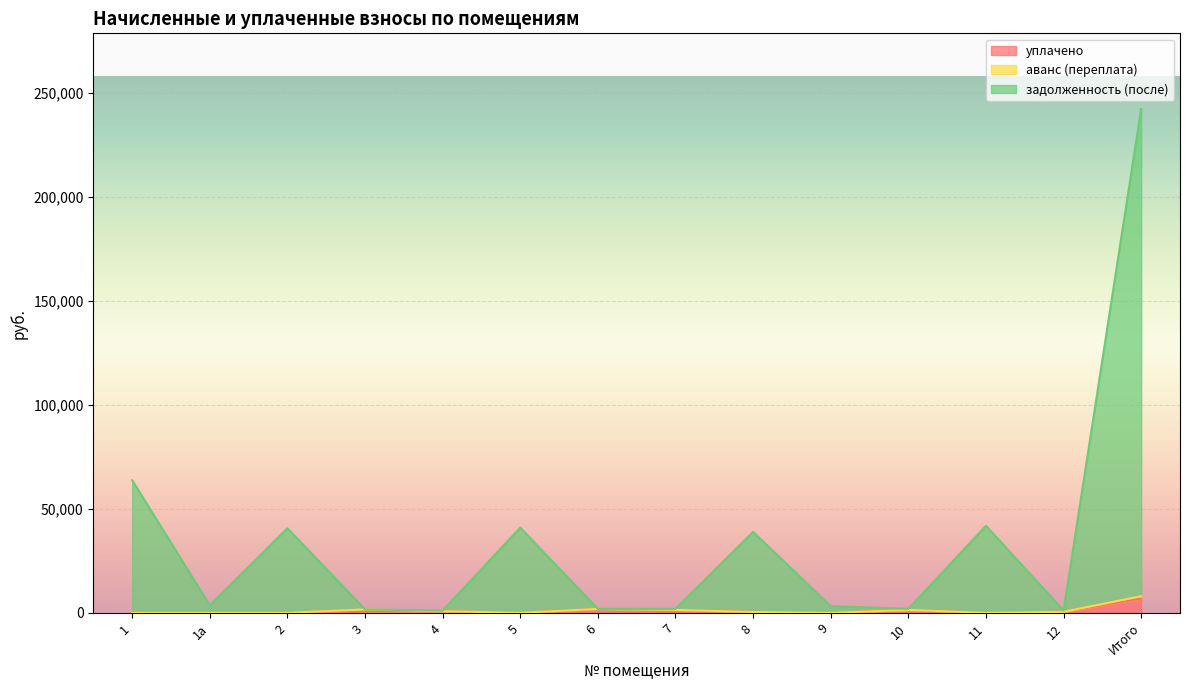

What is the difference between the maximum and minimum values in the уплачено series?

6865.8